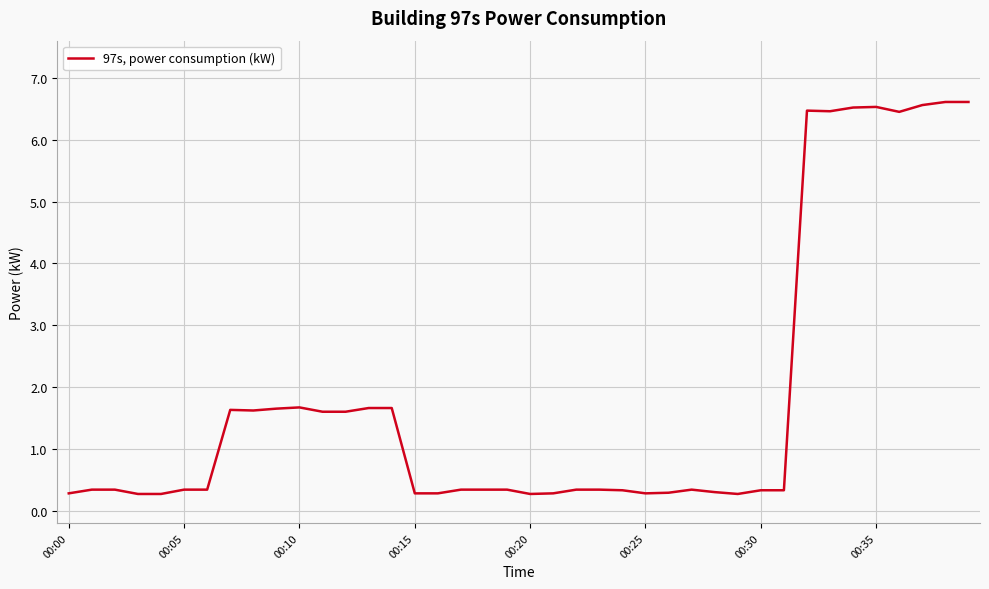

What is the maximum value shown in the chart?

6.6